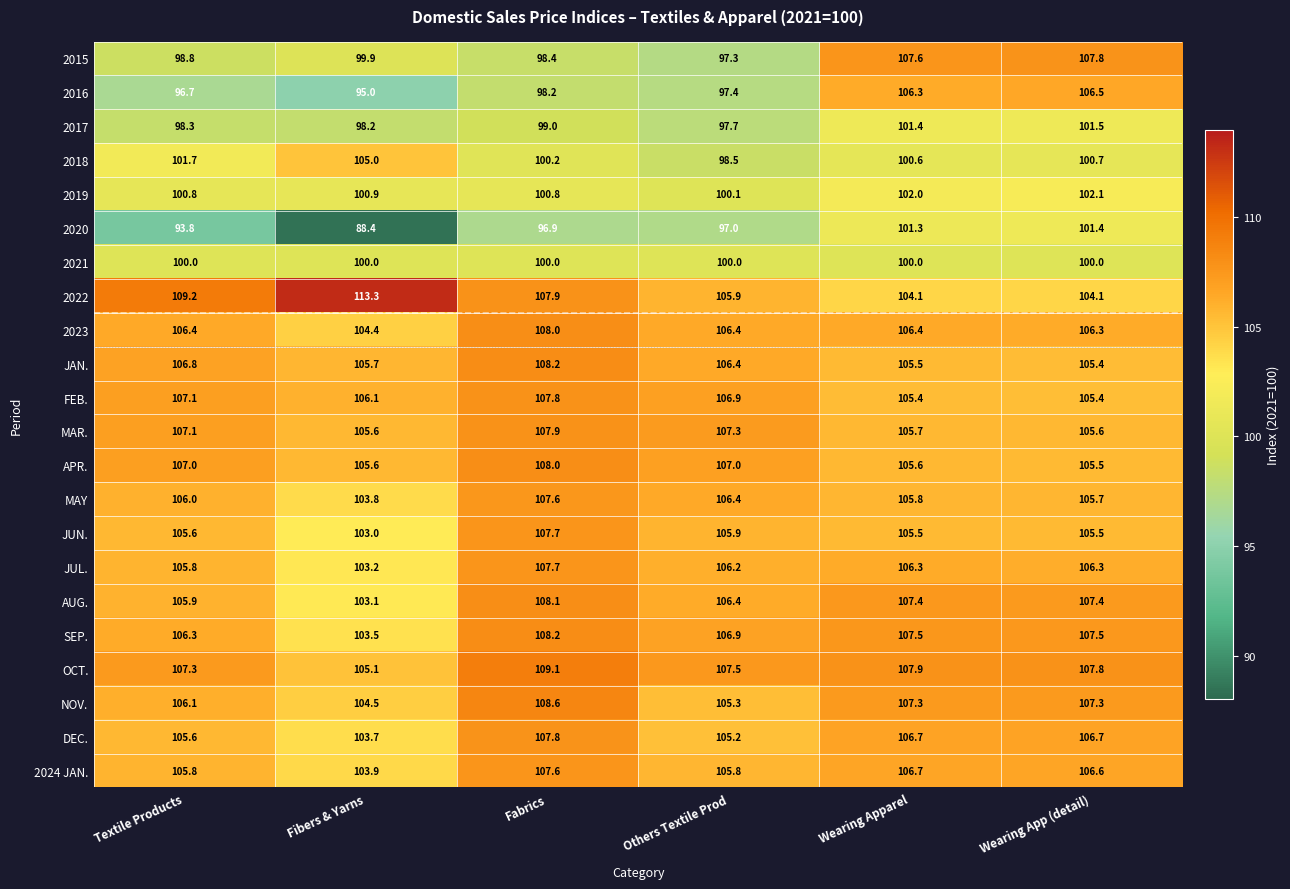

How many data points in 2015 are above 99?

3